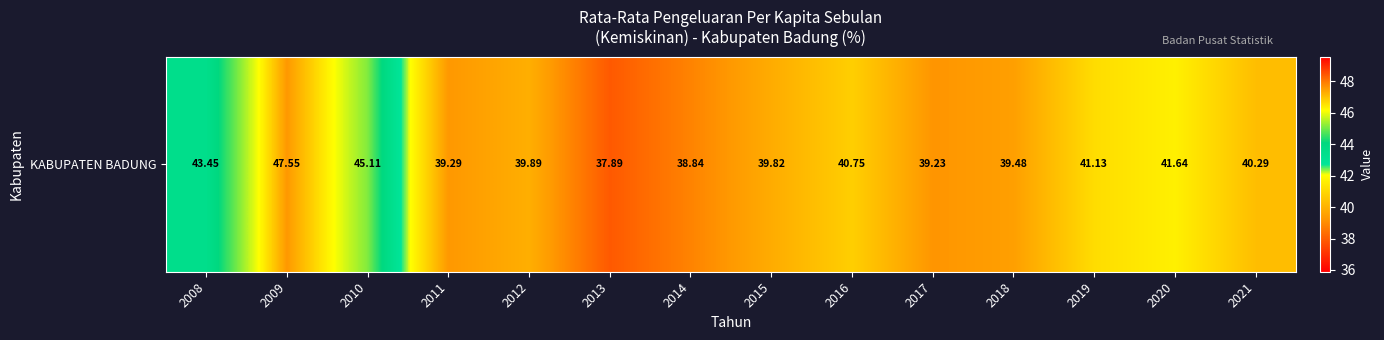

Which has a higher value, 2010 or 2019?

2010